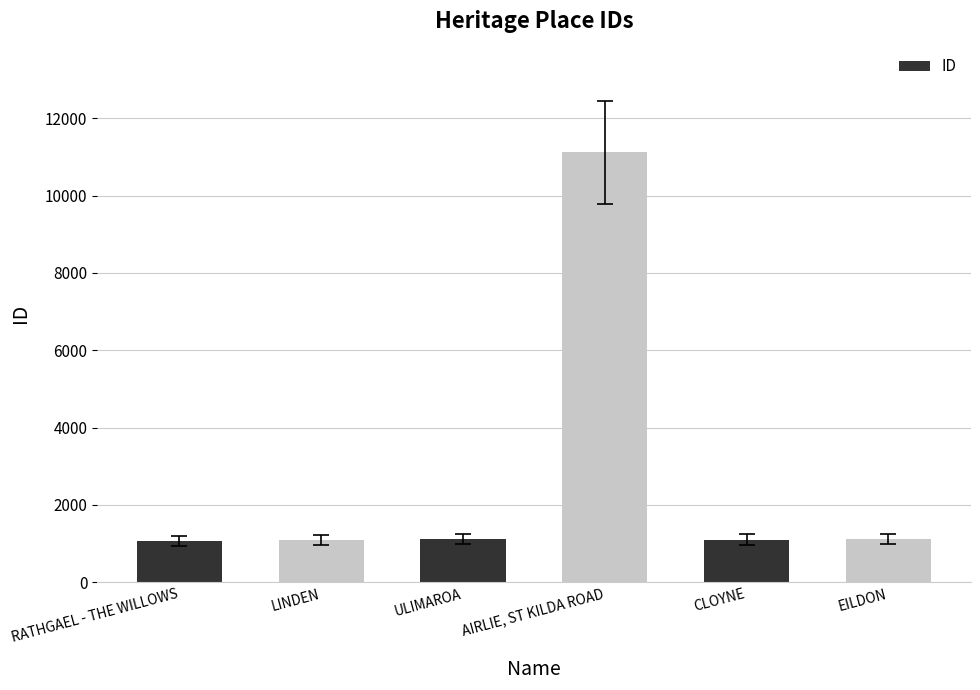

What is the greatest value displayed?

11122